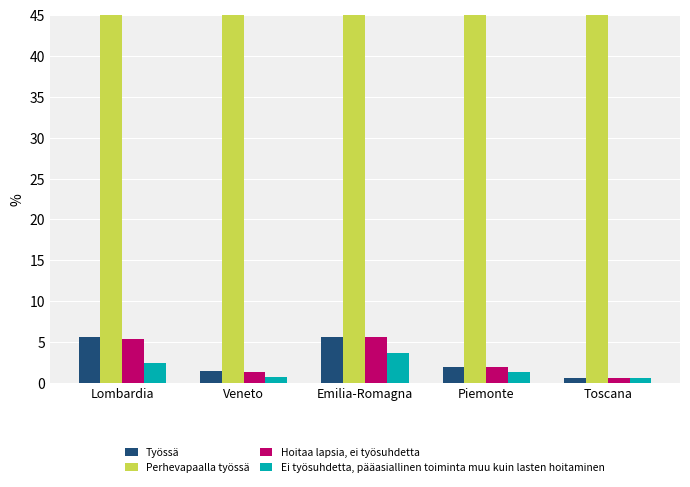

Does the chart contain any negative values?

No